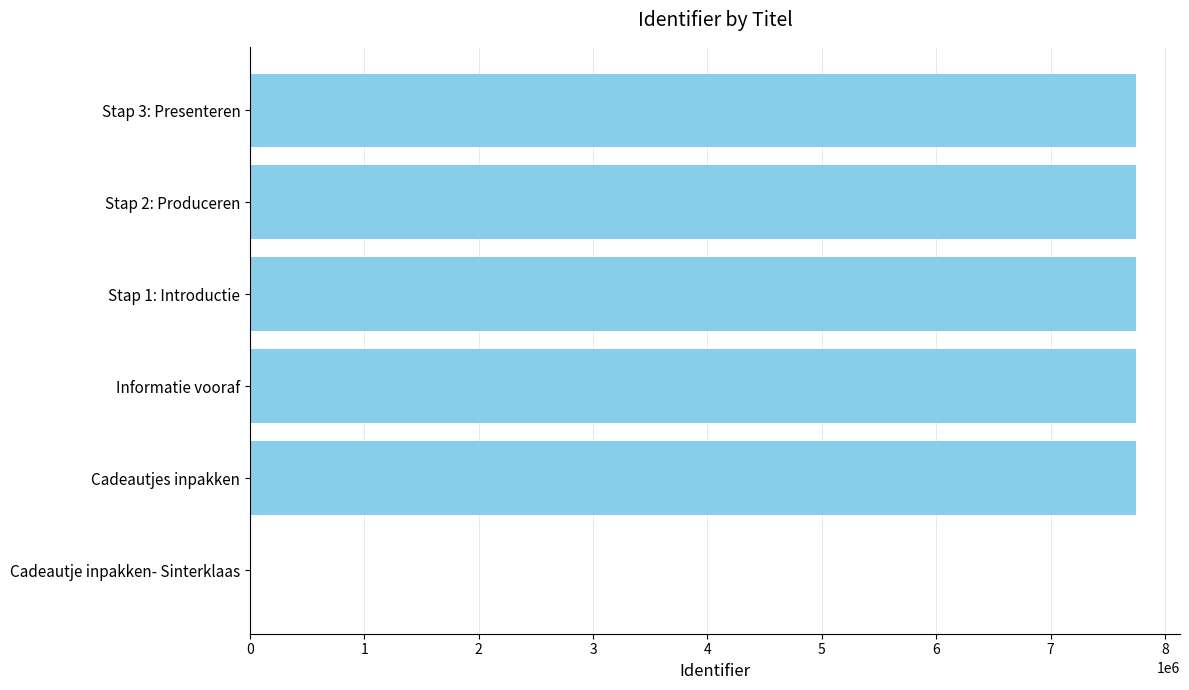

What is the greatest value displayed?

7744611